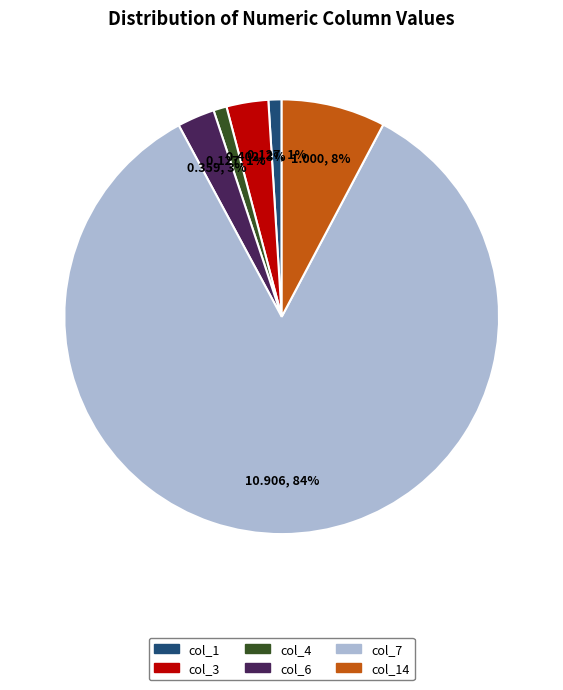

Does any single category account for the majority?

Yes